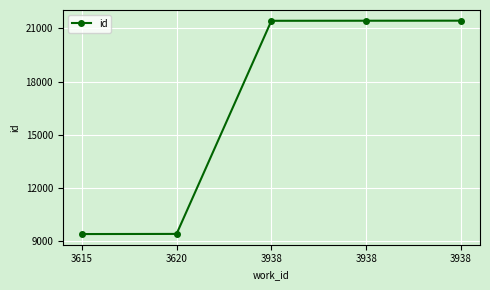

What is the minimum value shown in the chart?

9388